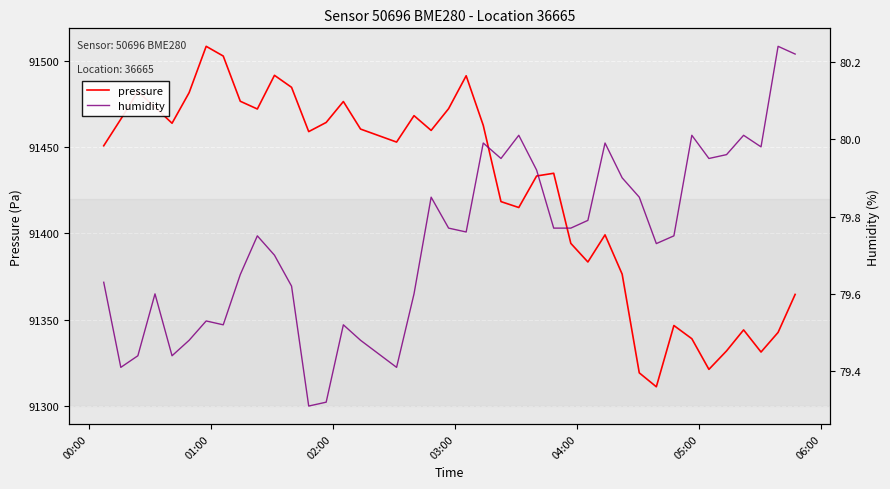

What is the highest value of the pressure series?

91508.3